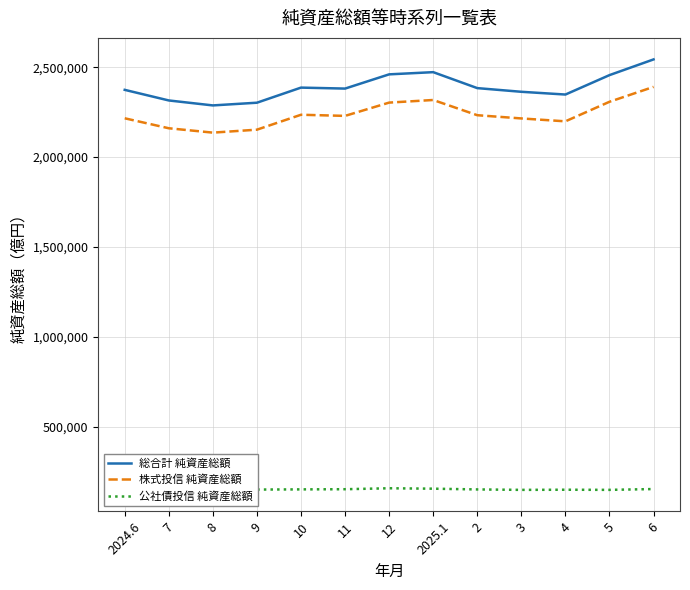

How many lines are shown in the chart?

3